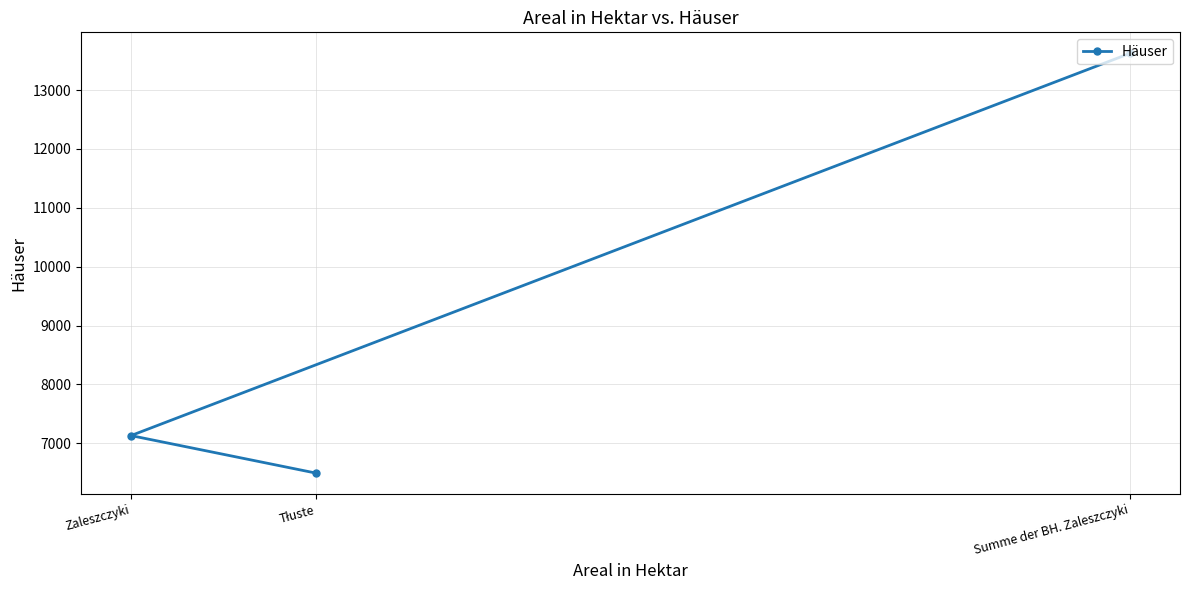

What is the change in value from Zaleszczyki to Summe der BH. Zaleszczyki?

+6494